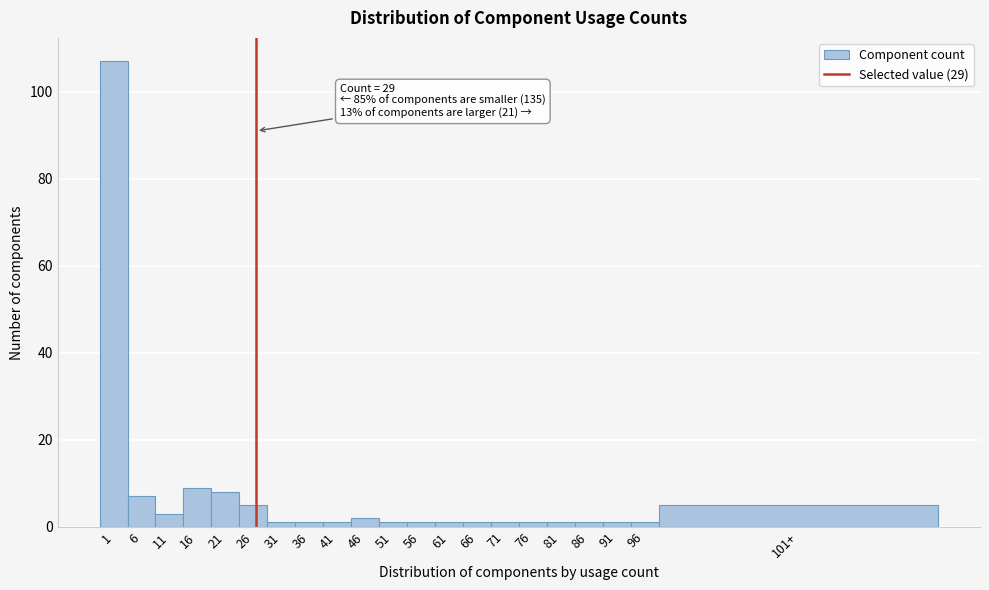

Reading right to left, transcribe all the data shown in this chart.

5	1	1	1	1	1	1	1	1	1	1	2	1	1	1	5	8	9	3	7	107